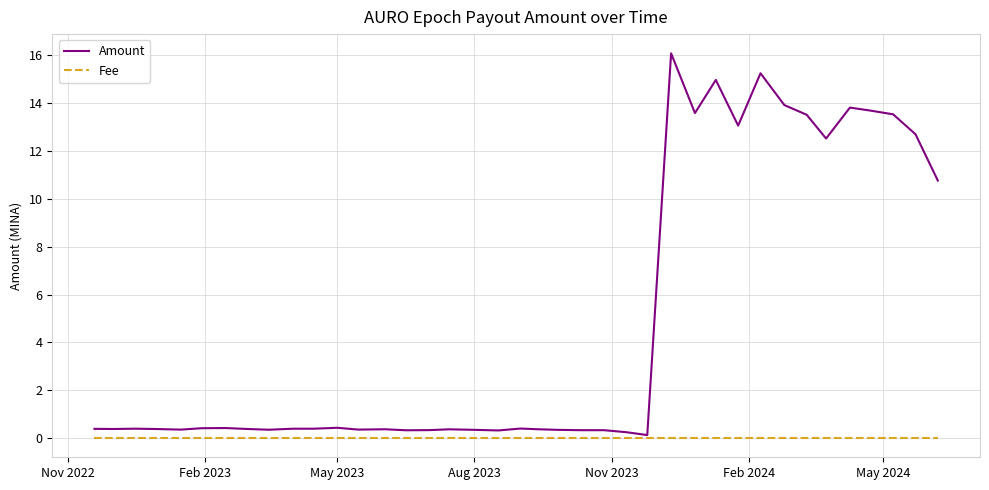

Which series has the largest total across all categories?

Amount